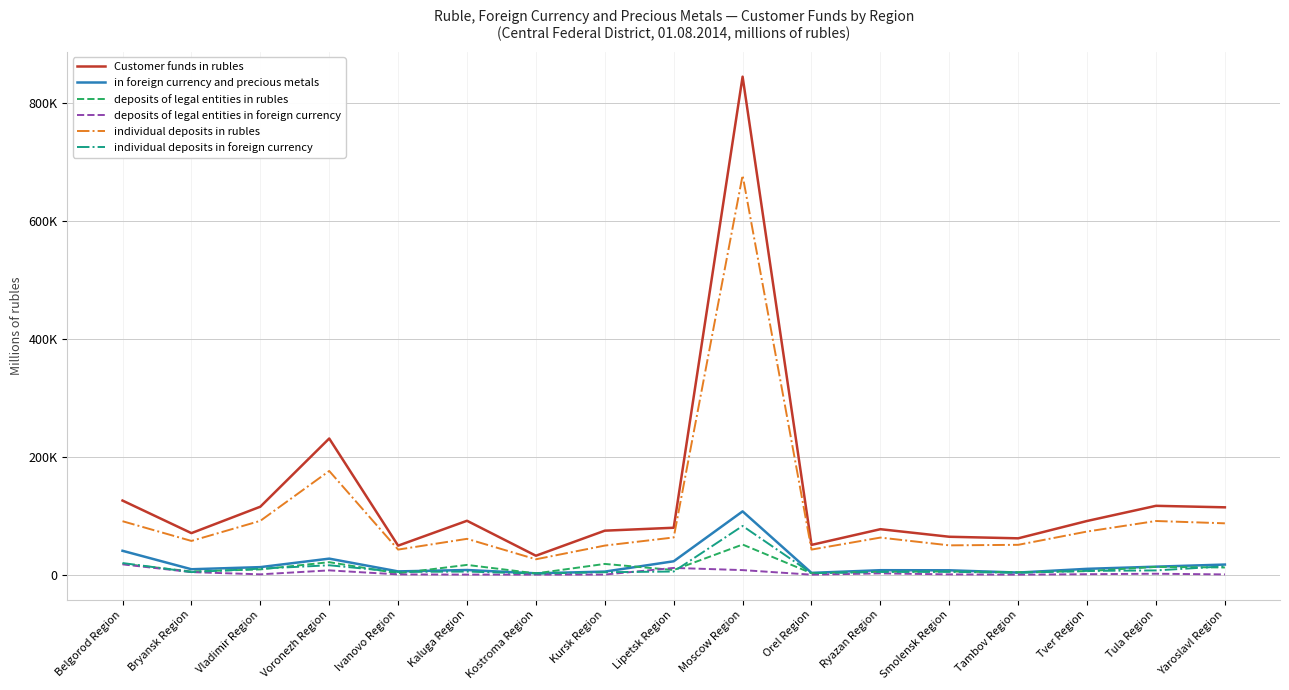

What is the sum of the individual deposits in foreign currency values at Tver Region and Bryansk Region?

10748